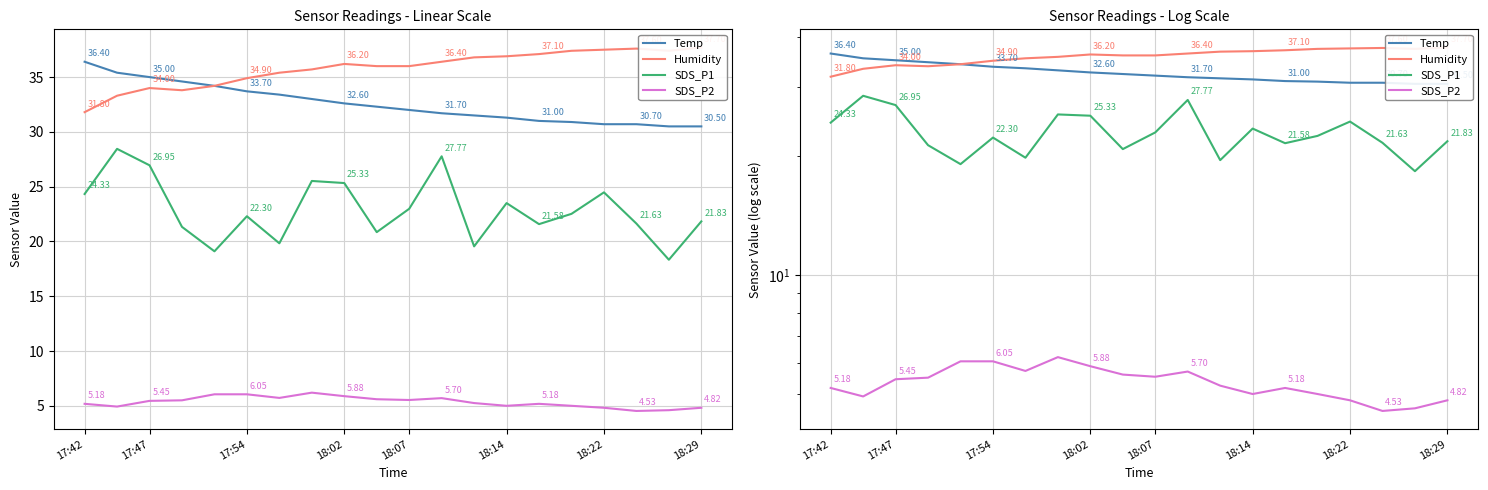

At how many categories does at least one series exceed 17?

20